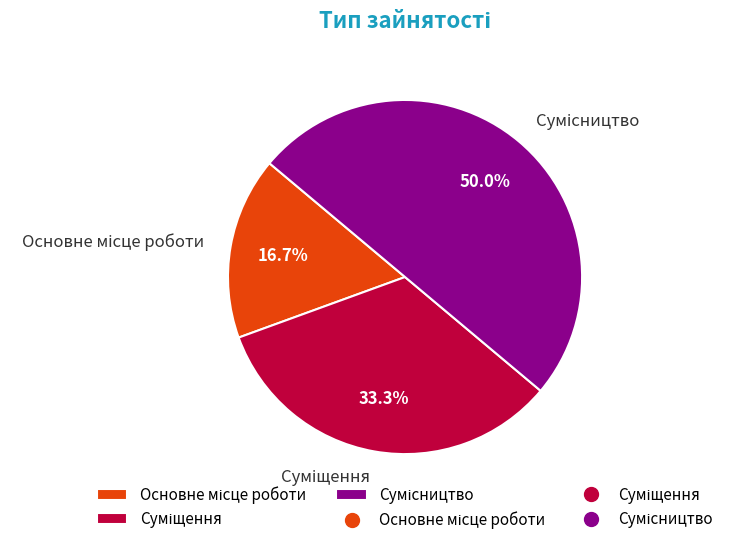

What percentage is the Суміщення slice, to the nearest percent?

33%